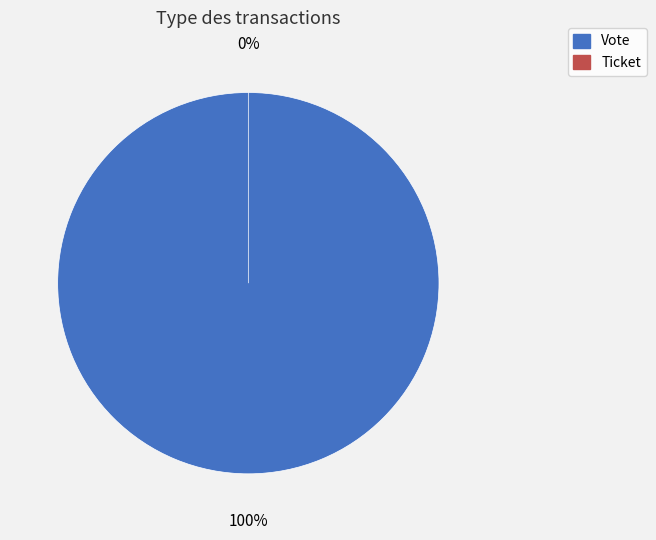

Does Ticket represent more than half of the total?

No